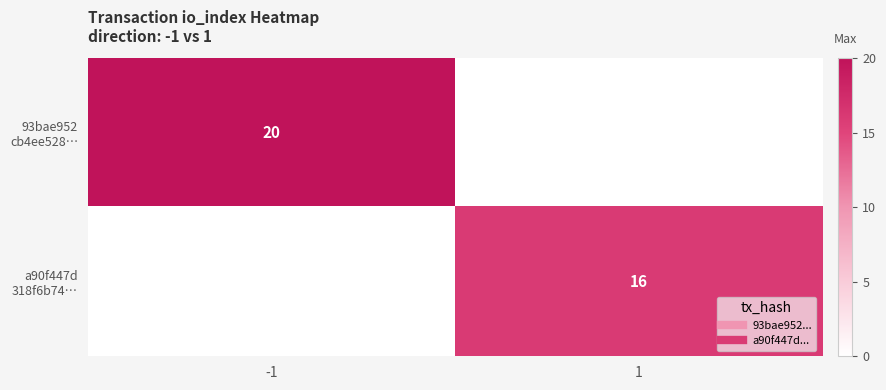

What is the average value of the a90f447d 318f6b74… series?

8